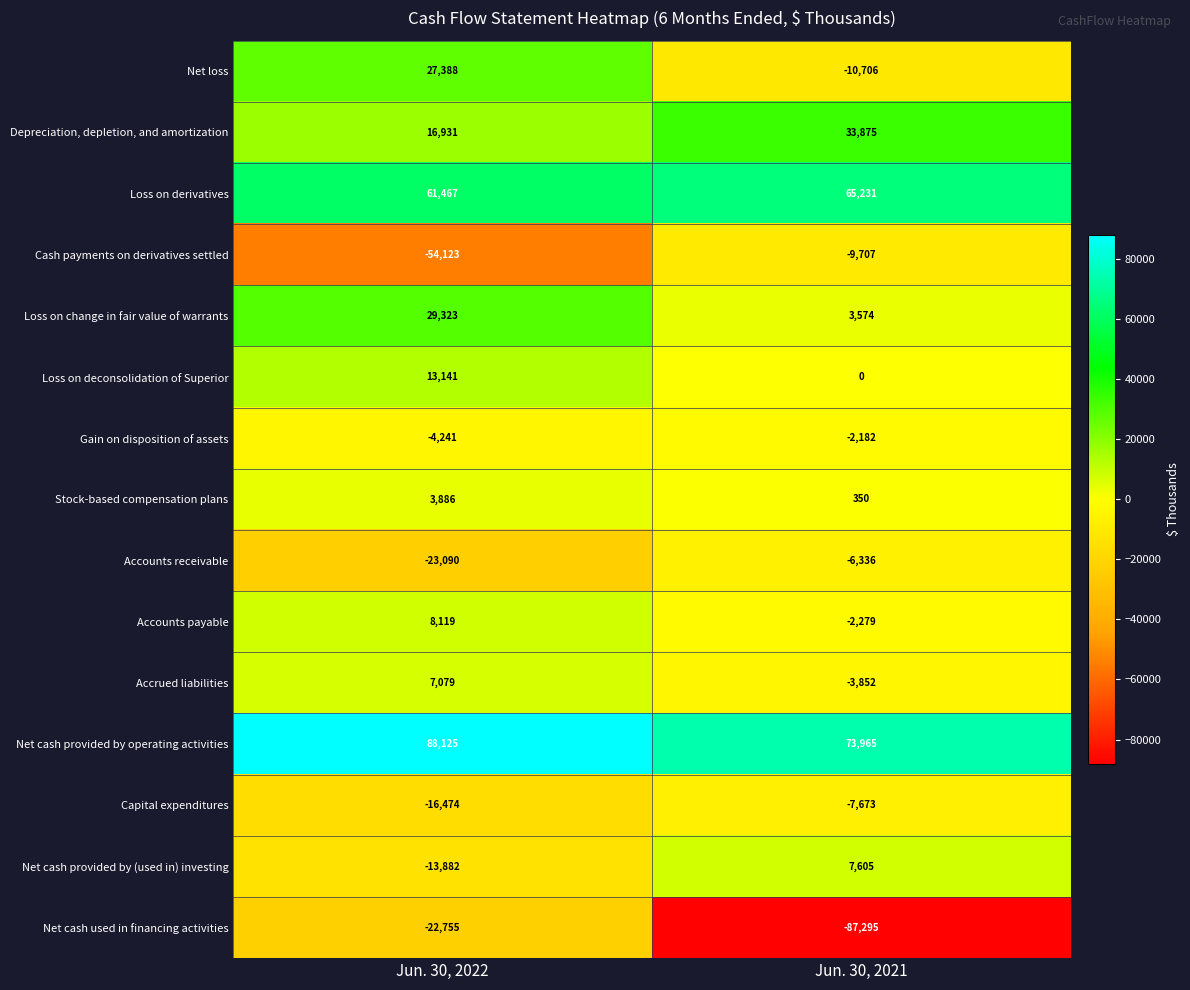

What is the difference between the highest and lowest values at Jun. 30, 2022?

142248